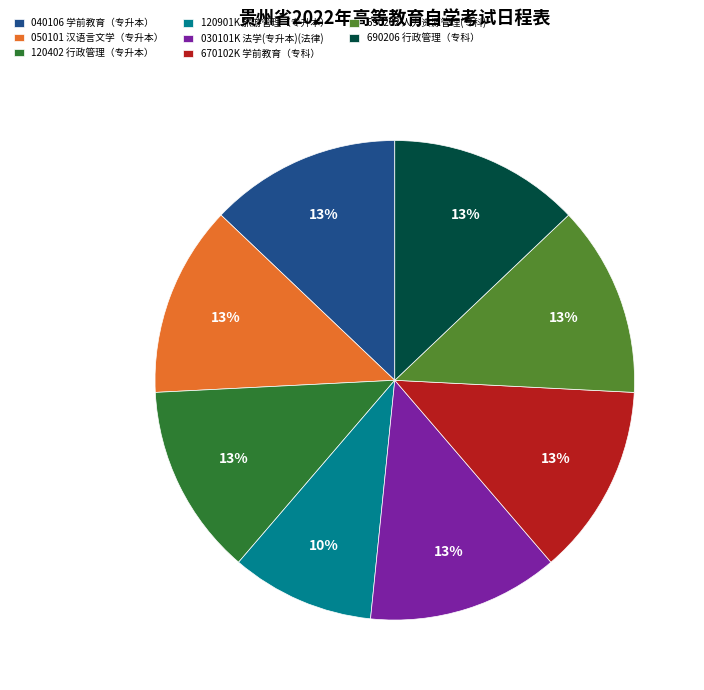

How many slices are in this pie chart?

8